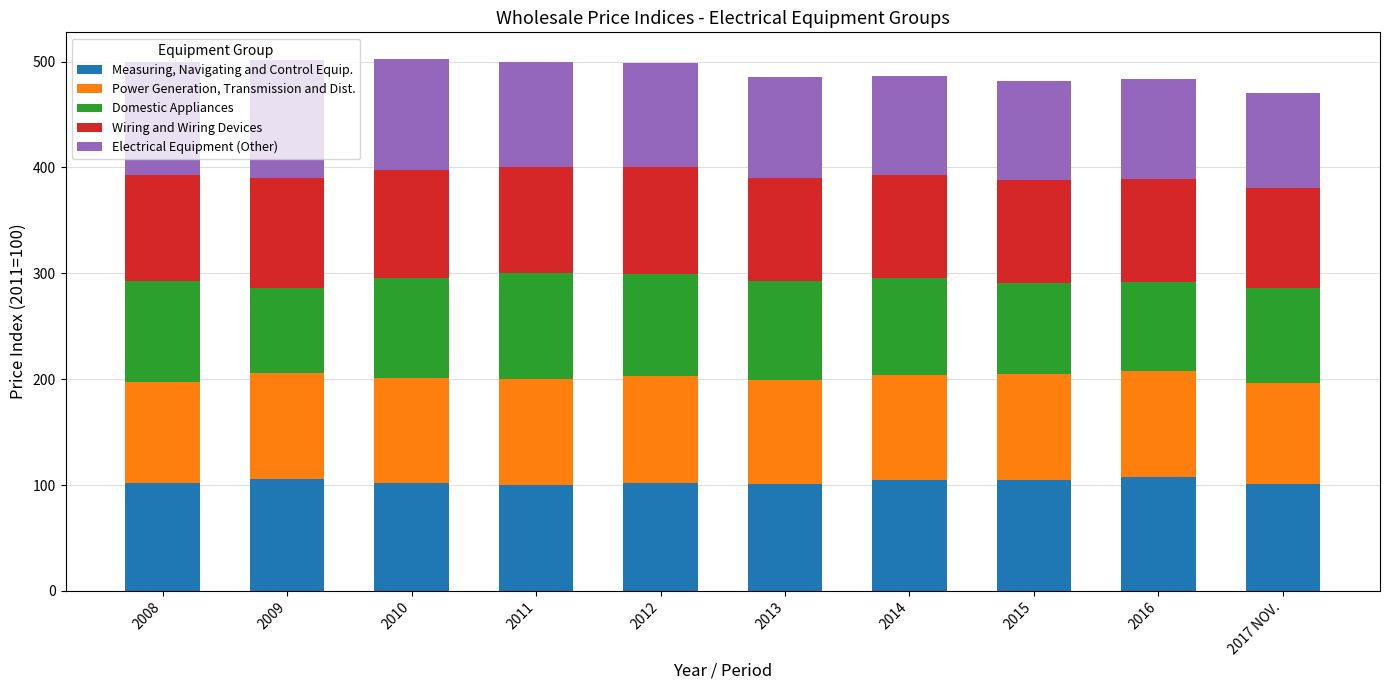

What is the minimum value for Measuring, Navigating and Control Equip.?

100.0